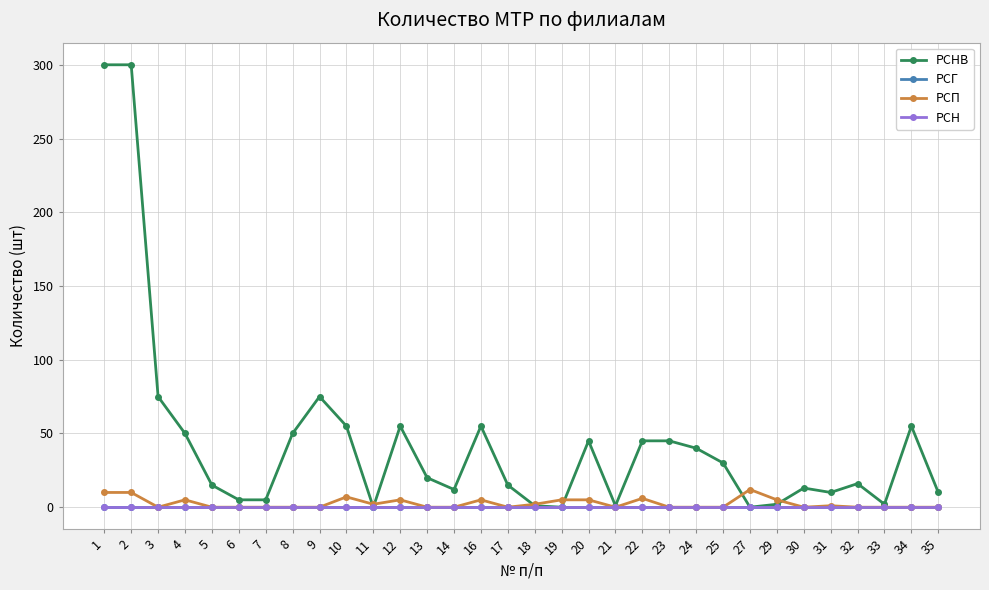

Between 7 and 31, which series saw the biggest shift?

РСНВ